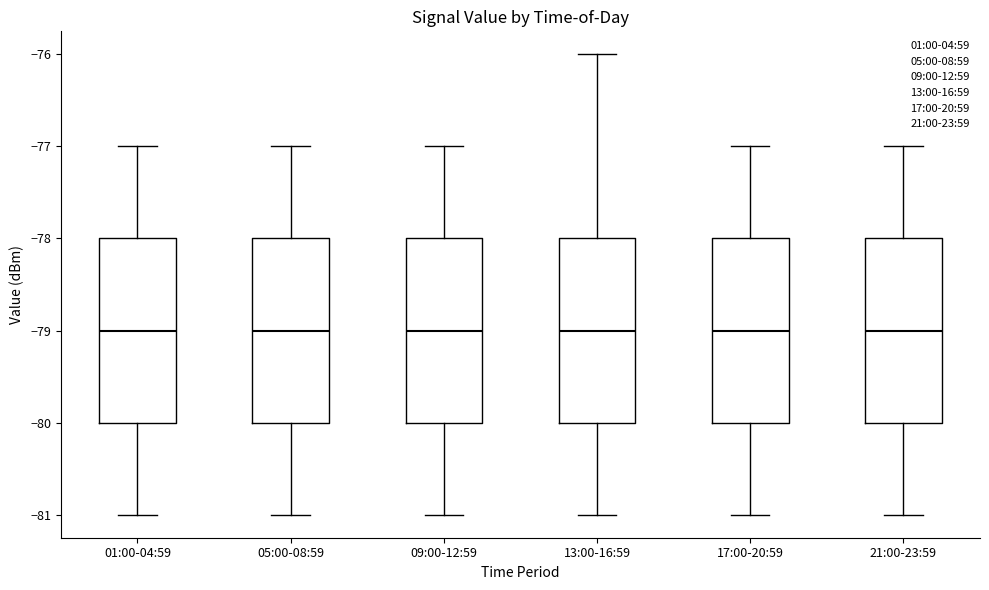

Where does the lower whisker of the box for 21:00-23:59 end on the y-axis? The values are not printed on the chart, so give them approximately, as read against the axis.

-81